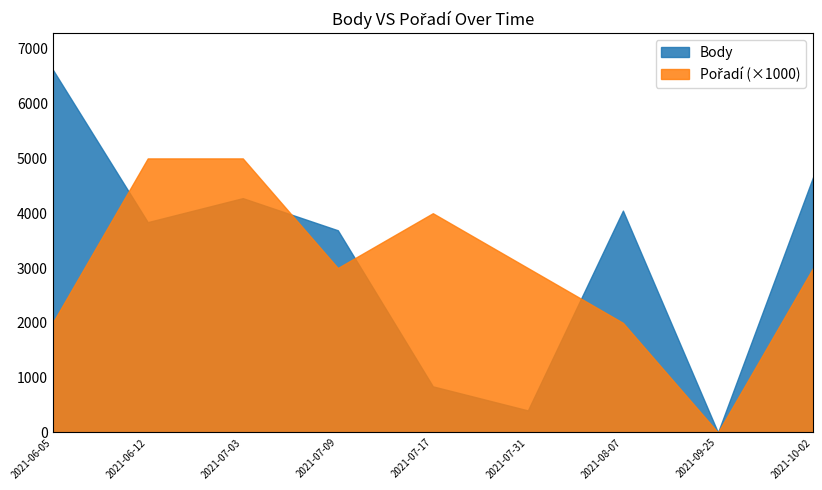

Where is Pořadí nearest to the value 2?

2021-06-05